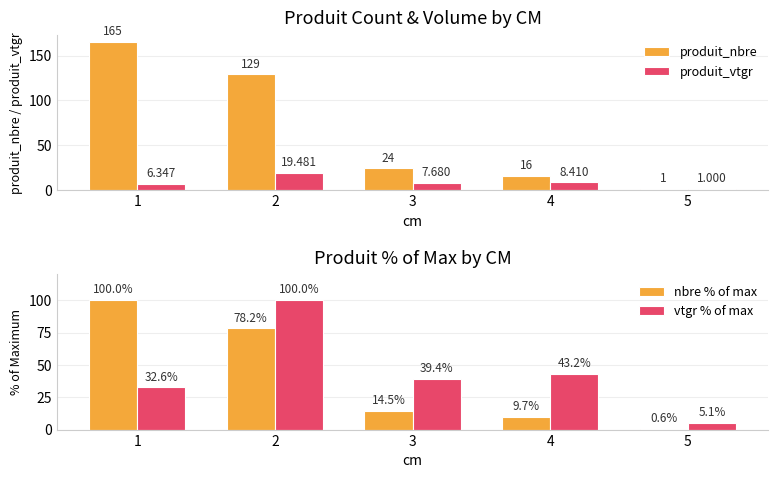

How many groups of bars are there?

5